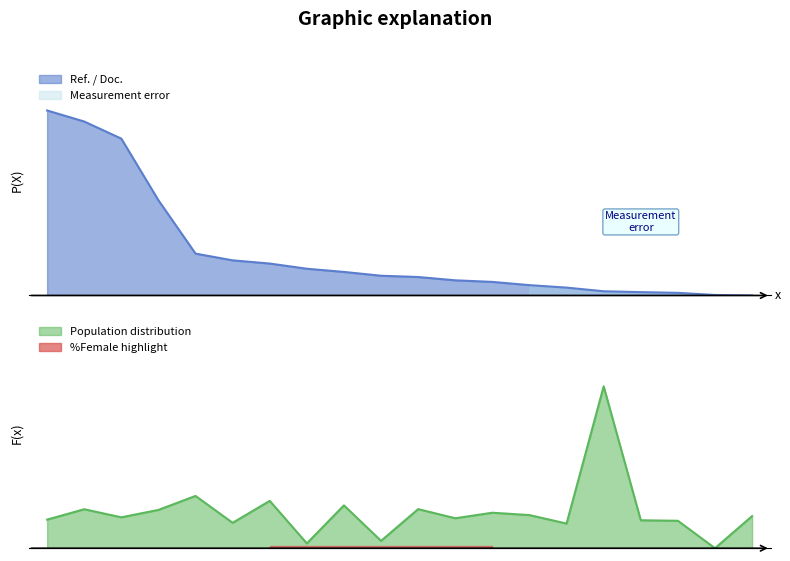

Which series has the widest spread of values?

Ref. / Doc.